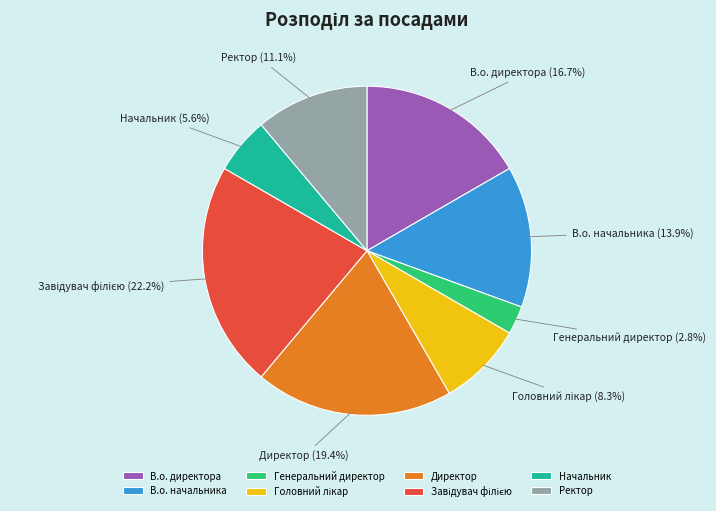

Is Ректор the majority of the pie?

No